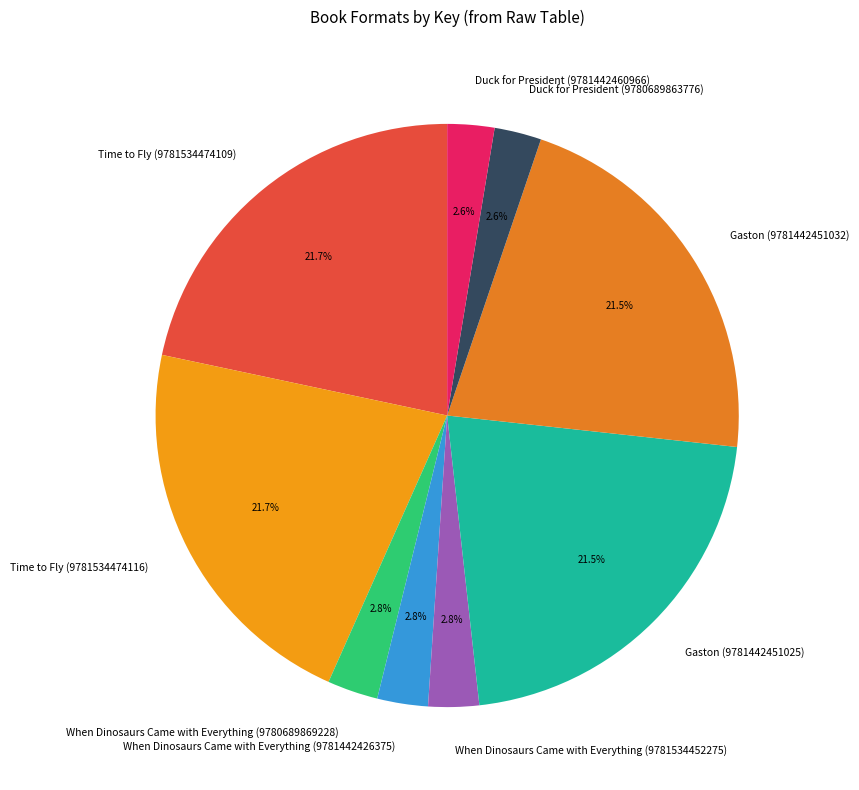

Count the number of slices in the pie.

9